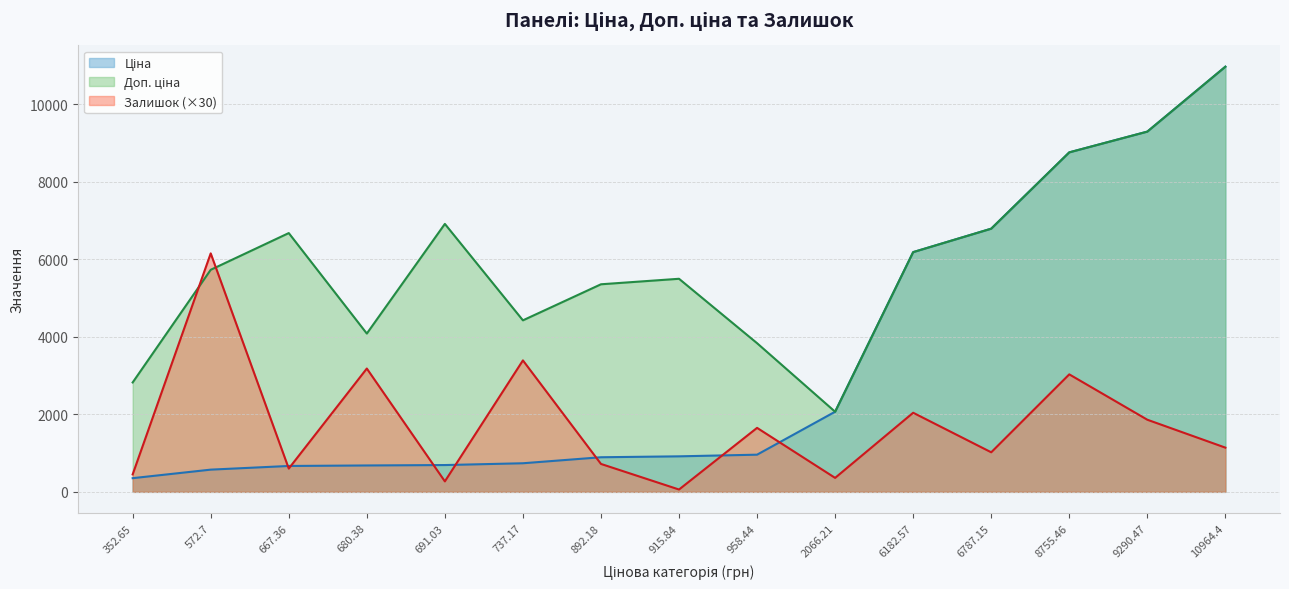

Between 572.7 and 892.18, which is larger?

892.18